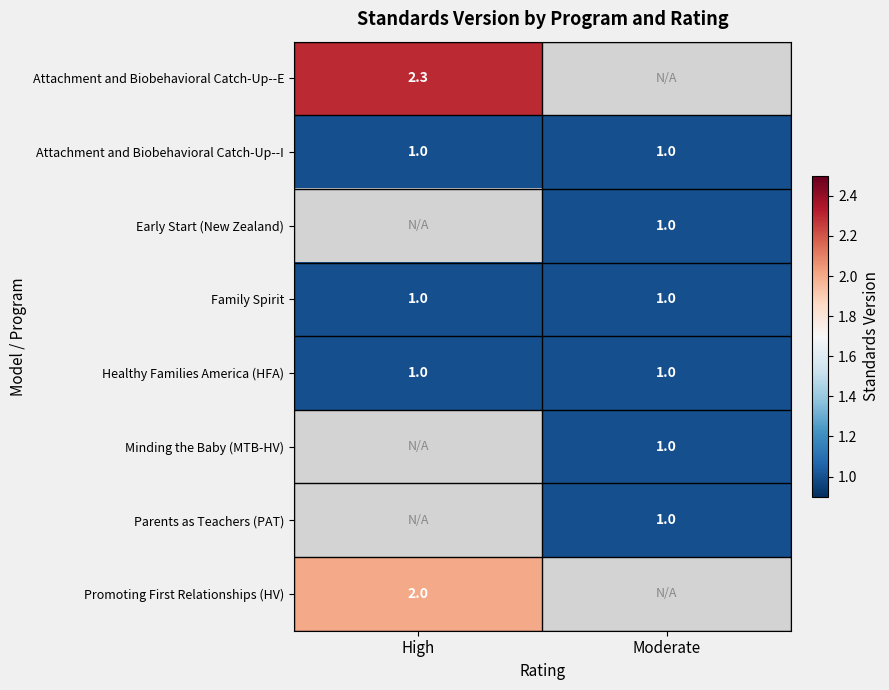

What is the sum of the Attachment and Biobehavioral Catch-Up--I values at Moderate and High?

2.0